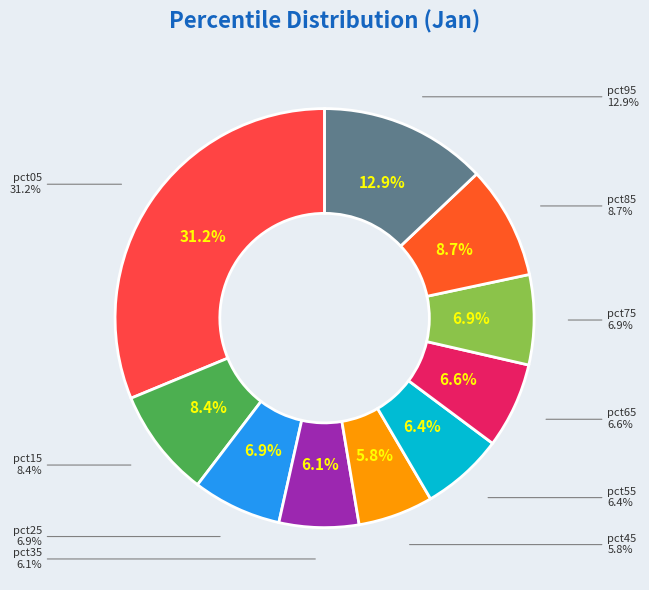

Is pct25 the majority of the pie?

No